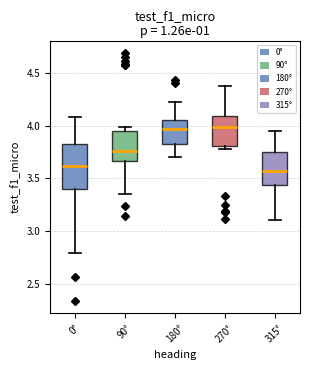

Reading left to right, read every box against the y-axis: the position of its median line, the range the box covers, and the ends of its whiskers. The values are not printed on the chart, so give them approximately, as read against the axis.

0°: median 3.60, box 3.40 to 3.80, whiskers 2.80 to 4.10
90°: median 3.75, box 3.65 to 3.95, whiskers 3.35 to 4.00
180°: median 3.95, box 3.80 to 4.05, whiskers 3.70 to 4.20
270°: median 4.00, box 3.80 to 4.10, whiskers 3.80 (just below the box's lower edge) to 4.35
315°: median 3.55, box 3.45 to 3.75, whiskers 3.10 to 3.95